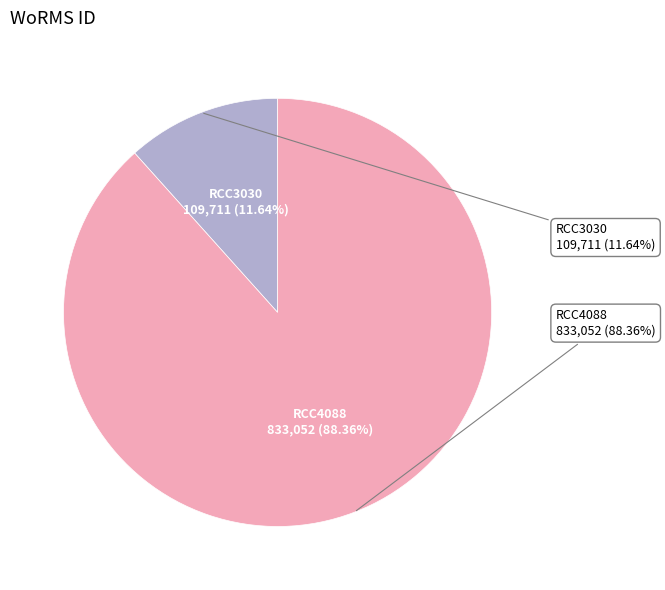

To the nearest percent, what portion does RCC3030 represent?

12%